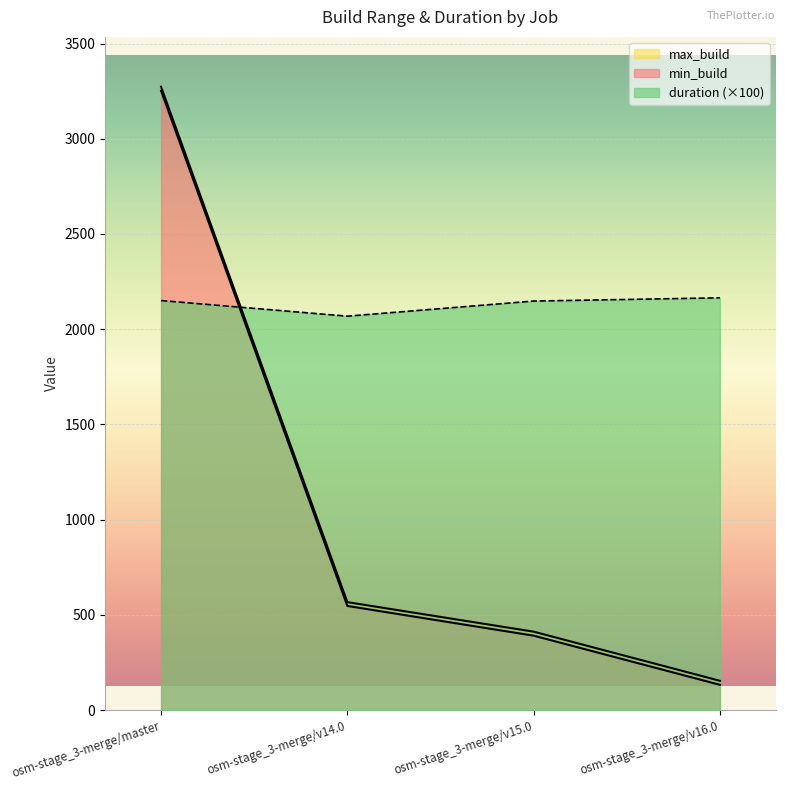

Which has a higher value, osm-stage_3-merge/master or osm-stage_3-merge/v14.0?

osm-stage_3-merge/master